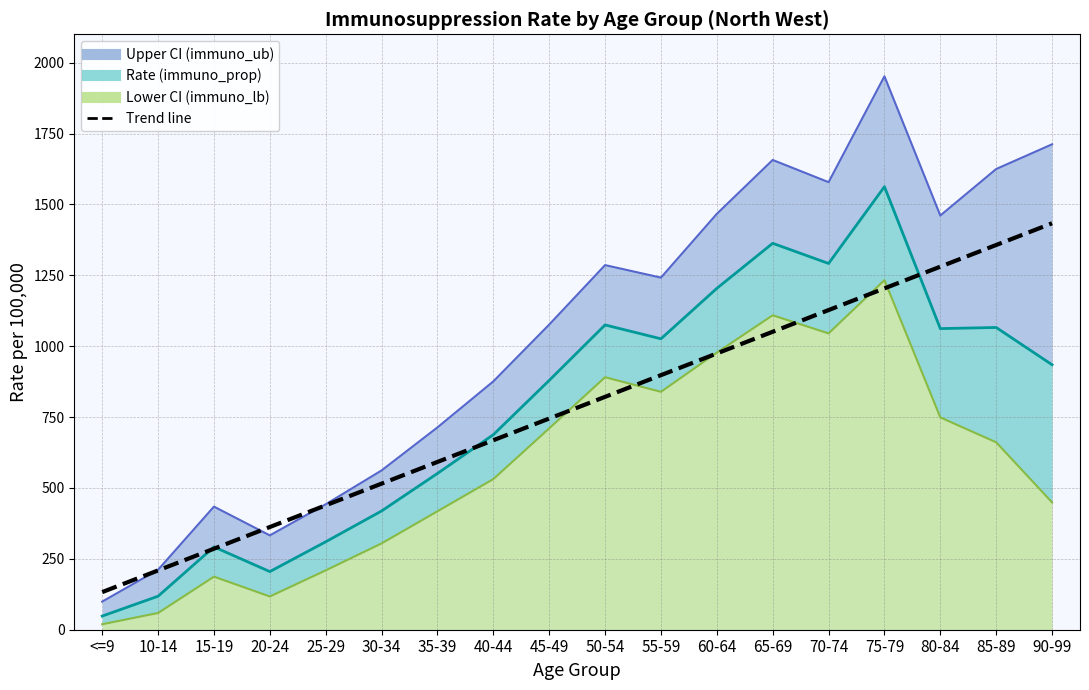

Between 60-64 and 10-14, which is larger?

60-64